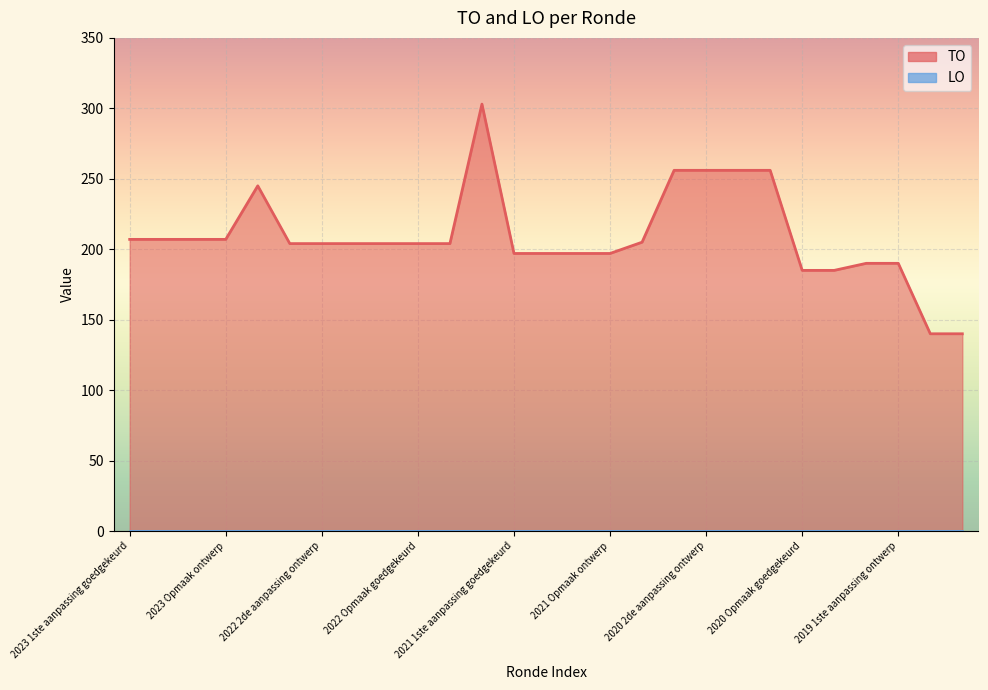

What is the label of the 1st point from the left?

2023 1ste aanpassing goedgekeurd